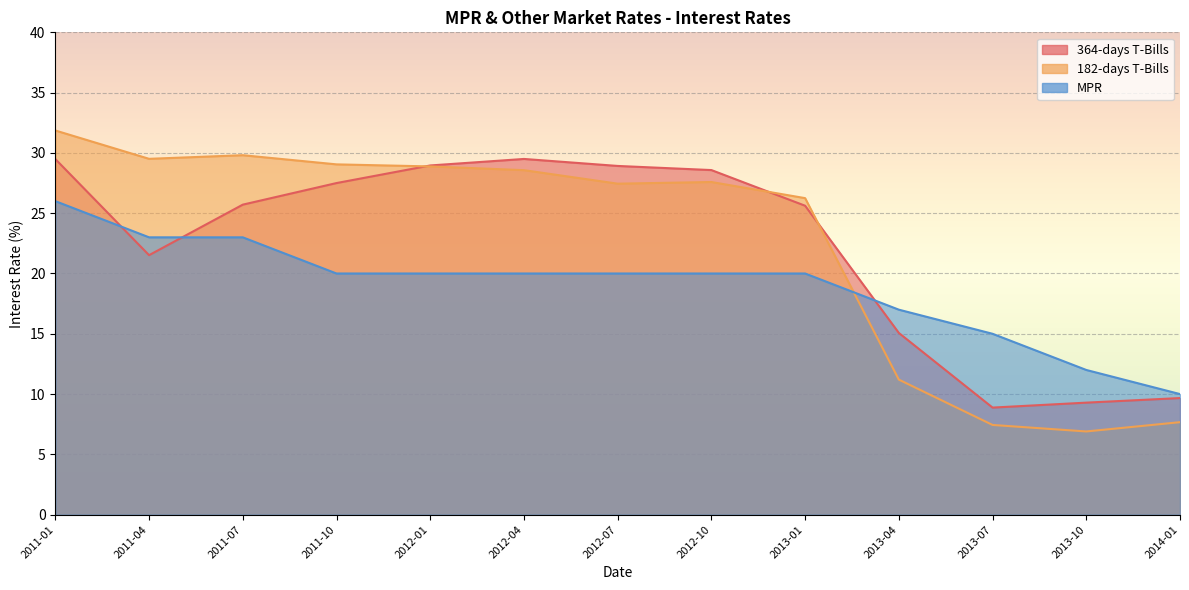

Reading left to right, extract all data points from this chart.

364-days T-Bills: 29.5	21.5	25.7	27.5	29.0	29.5	28.9	28.6	25.6	15.1	8.9	9.3	9.7
182-days T-Bills: 31.9	29.5	29.8	29.1	28.9	28.6	27.4	27.6	26.2	11.2	7.4	6.9	7.7
MPR: 26.0	23.0	23.0	20.0	20.0	20.0	20.0	20.0	20.0	17.0	15.0	12.0	10.0